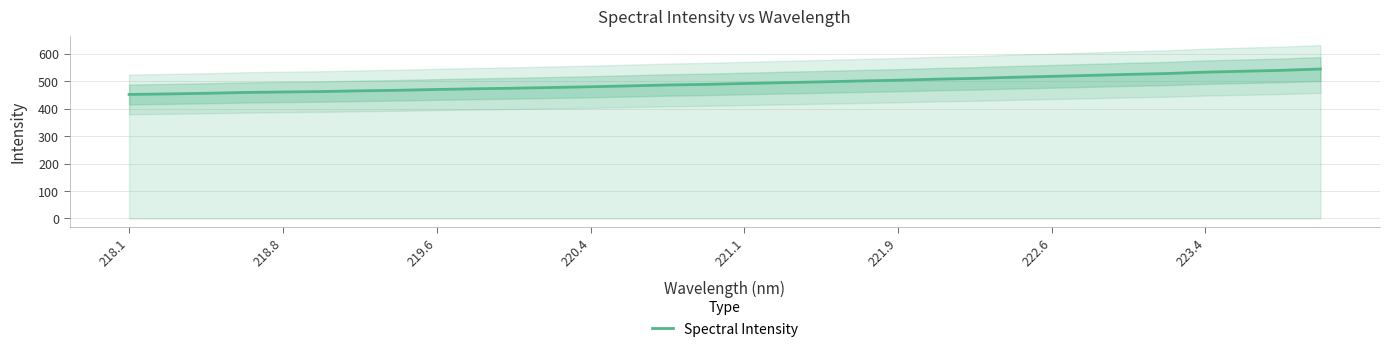

True or false: Spectral Intensity has a value of 275.9 at 223.4.

False